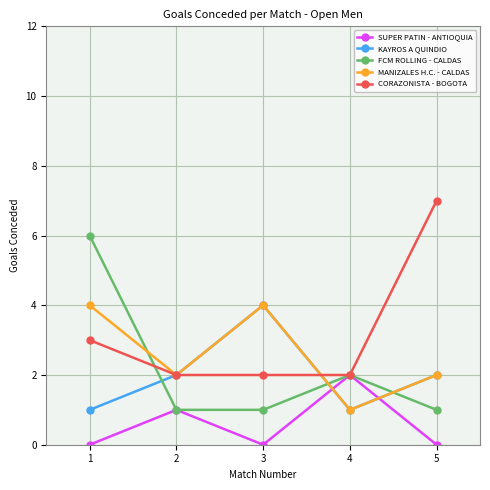

At 1, list the series in order from largest to smallest.

FCM ROLLING - CALDAS, MANIZALES H.C. - CALDAS, CORAZONISTA - BOGOTA, KAYROS A QUINDIO, SUPER PATIN - ANTIOQUIA